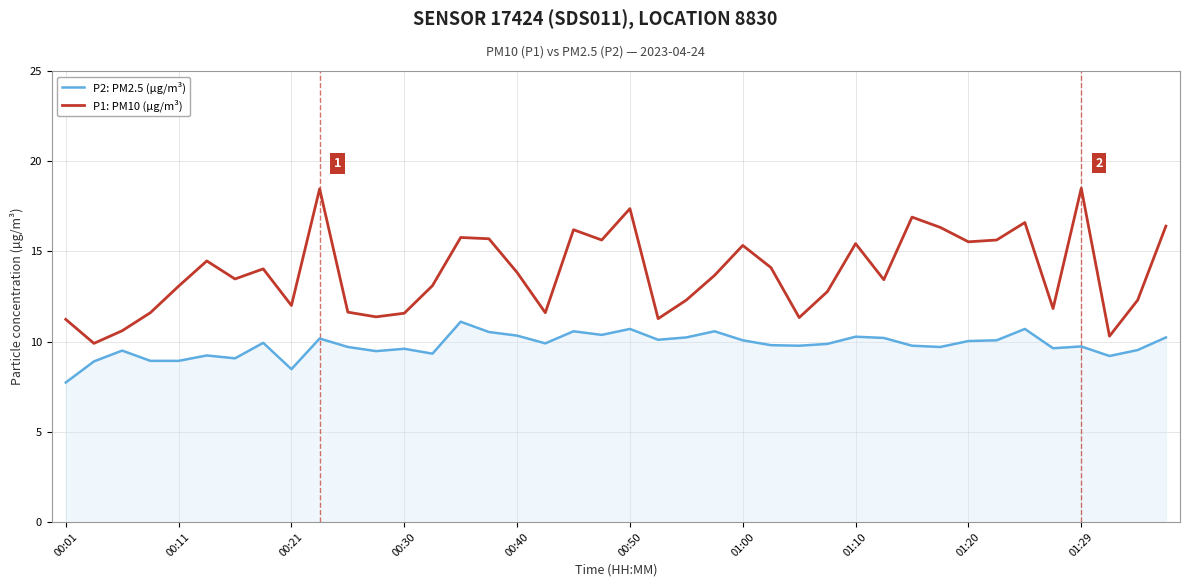

Does the chart have visible grid lines?

Yes